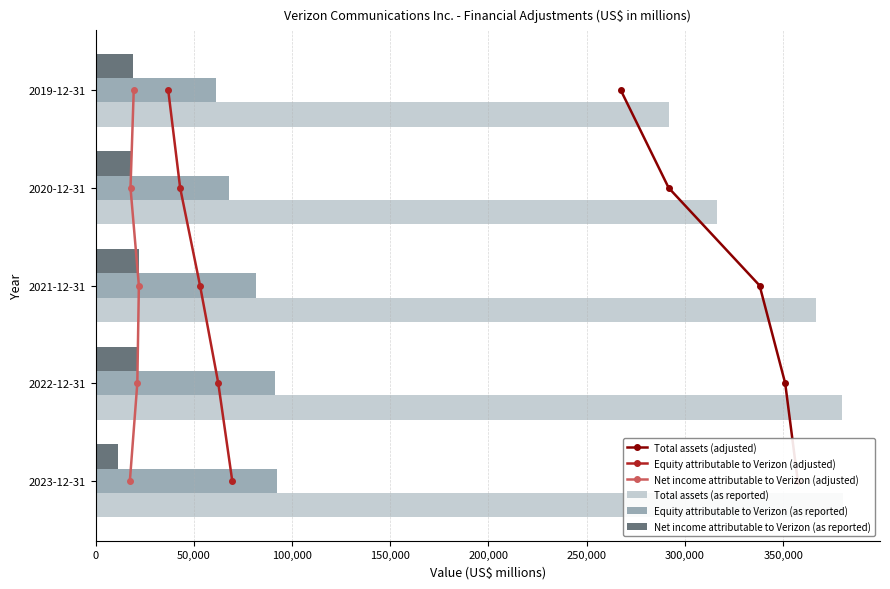

Between 100,000 and 50,000, which is larger?

100,000